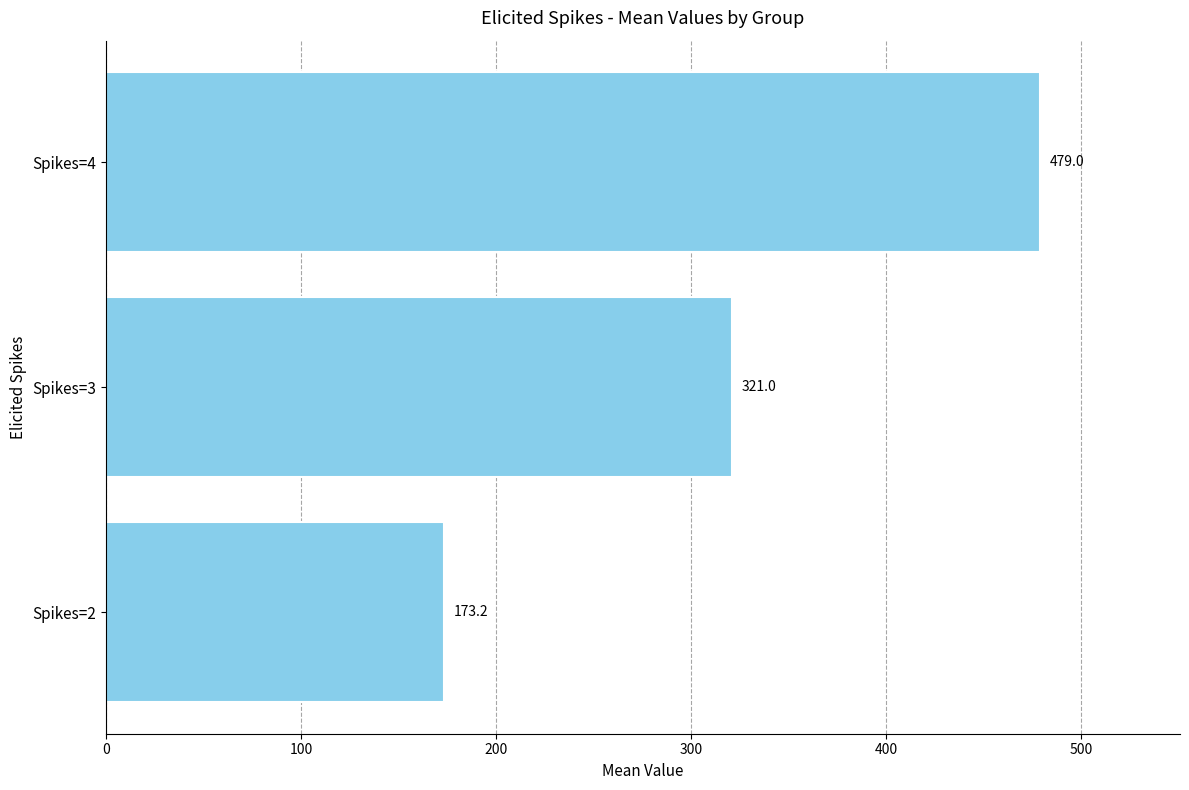

What is the difference between the maximum and minimum values?

305.8